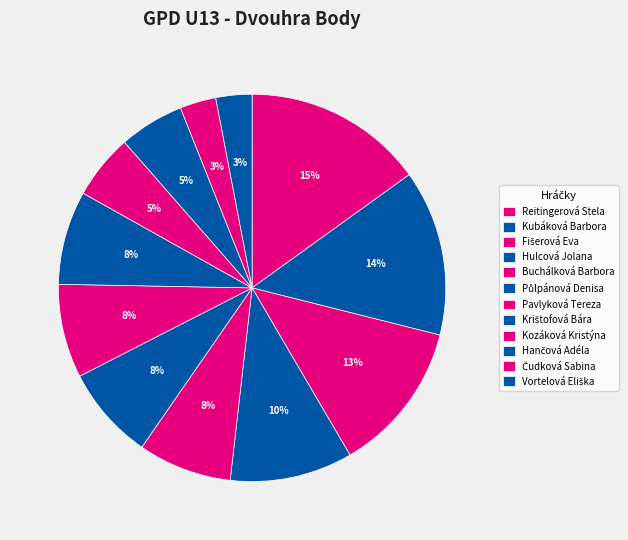

Which has a higher value, Hančová Adéla or Vortelová Eliška?

Hančová Adéla